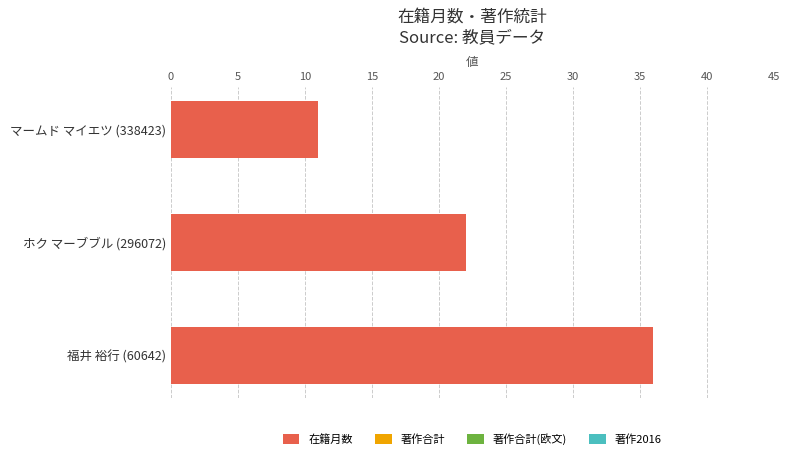

Does the chart contain any negative values?

No